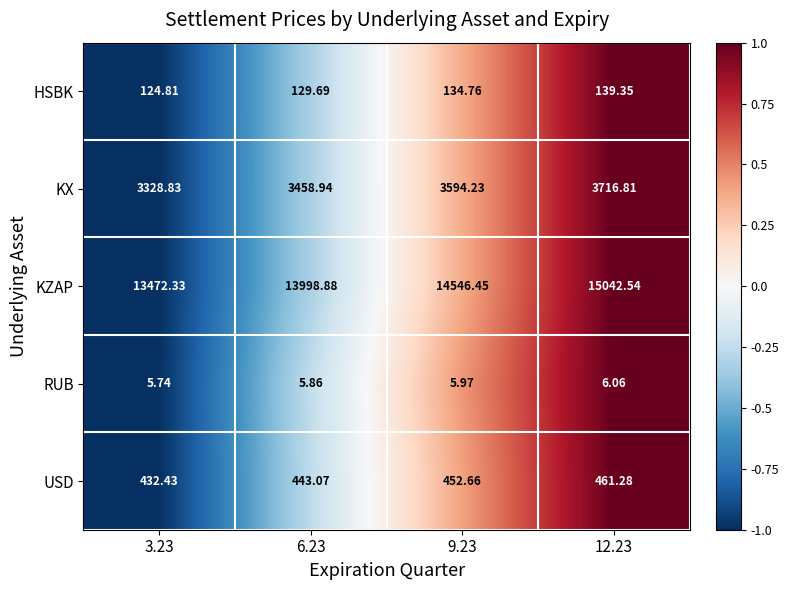

Count the number of categories in the chart.

4